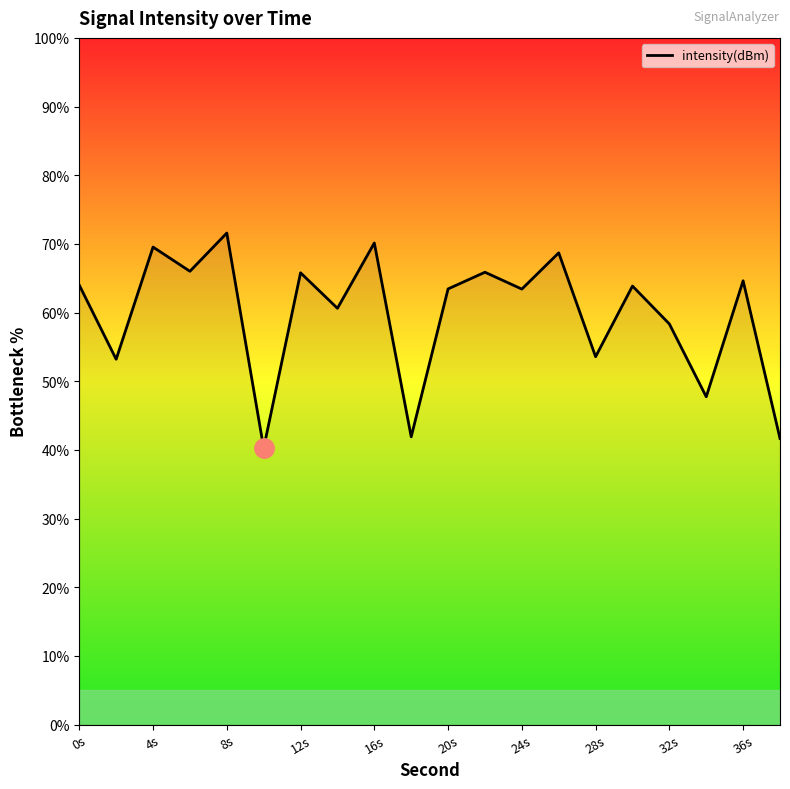

What is the difference between the maximum and minimum values?

31.3